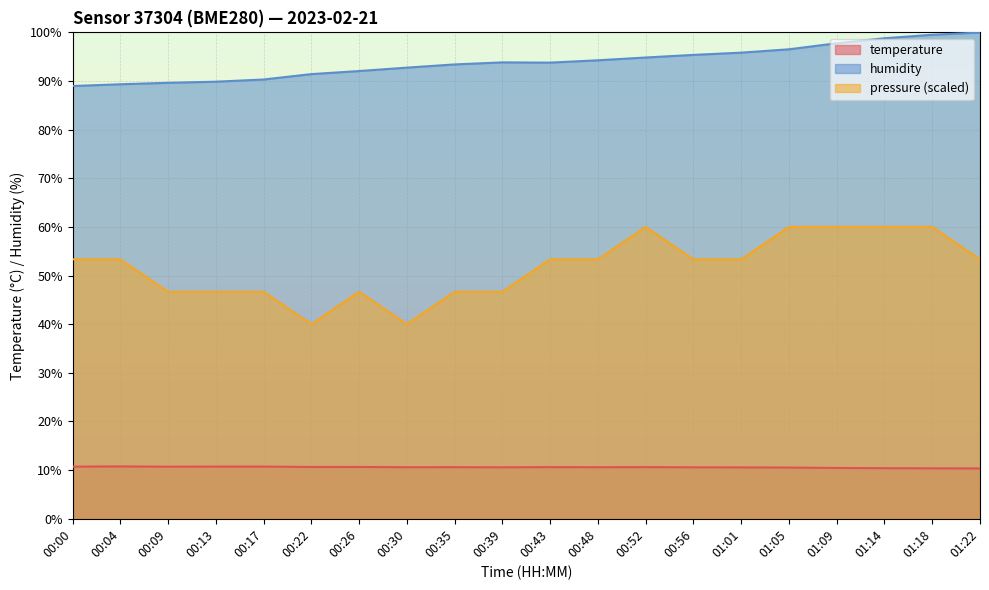

Reading left to right, what are all the values shown in this chart?

temperature: 00:00=10.7	00:04=10.8	00:09=10.7	00:13=10.7	00:17=10.7	00:22=10.7	00:26=10.7	00:30=10.6	00:35=10.6	00:39=10.6	00:43=10.6	00:48=10.6	00:52=10.6	00:56=10.6	01:01=10.6	01:05=10.5	01:09=10.4	01:14=10.4	01:18=10.4	01:22=10.3
humidity: 00:00=89.0	00:04=89.3	00:09=89.6	00:13=89.9	00:17=90.3	00:22=91.4	00:26=92.0	00:30=92.8	00:35=93.4	00:39=93.8	00:43=93.8	00:48=94.3	00:52=94.8	00:56=95.4	01:01=95.8	01:05=96.5	01:09=97.8	01:14=98.8	01:18=99.5	01:22=100.0
pressure_norm: 00:00=53.3	00:04=53.3	00:09=46.7	00:13=46.7	00:17=46.7	00:22=40.0	00:26=46.7	00:30=40.0	00:35=46.7	00:39=46.7	00:43=53.3	00:48=53.3	00:52=60.0	00:56=53.3	01:01=53.3	01:05=60.0	01:09=60.0	01:14=60.0	01:18=60.0	01:22=53.3